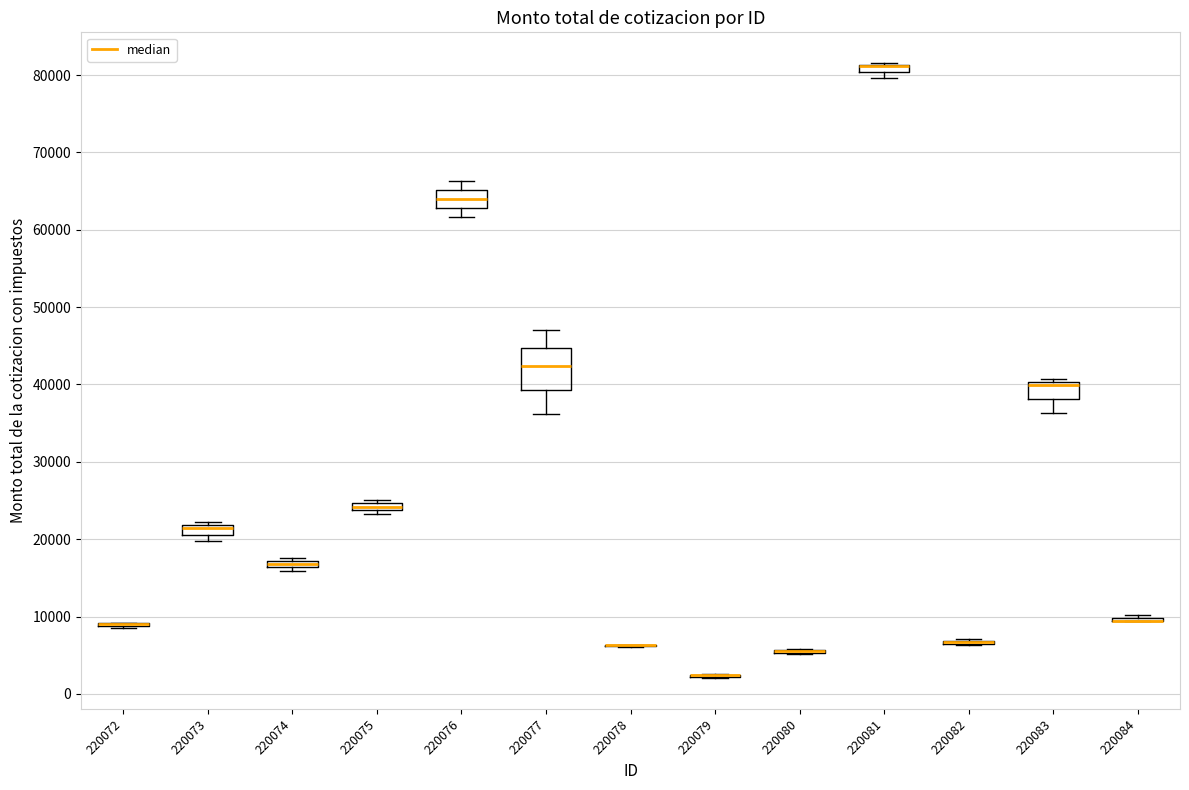

Which box is the tallest, from its lower edge to its upper edge?

220077